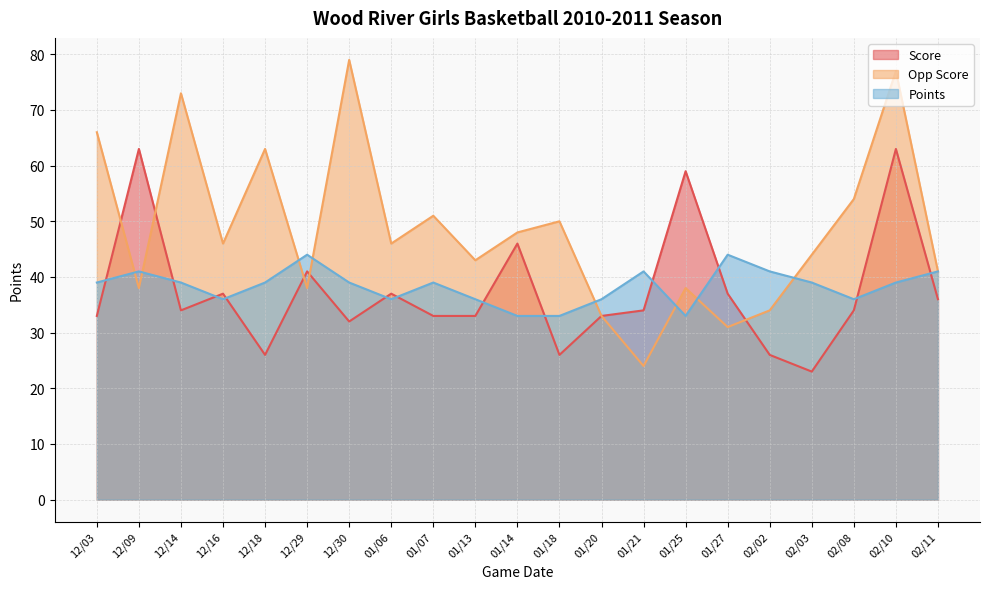

How many lines are shown in the chart?

3